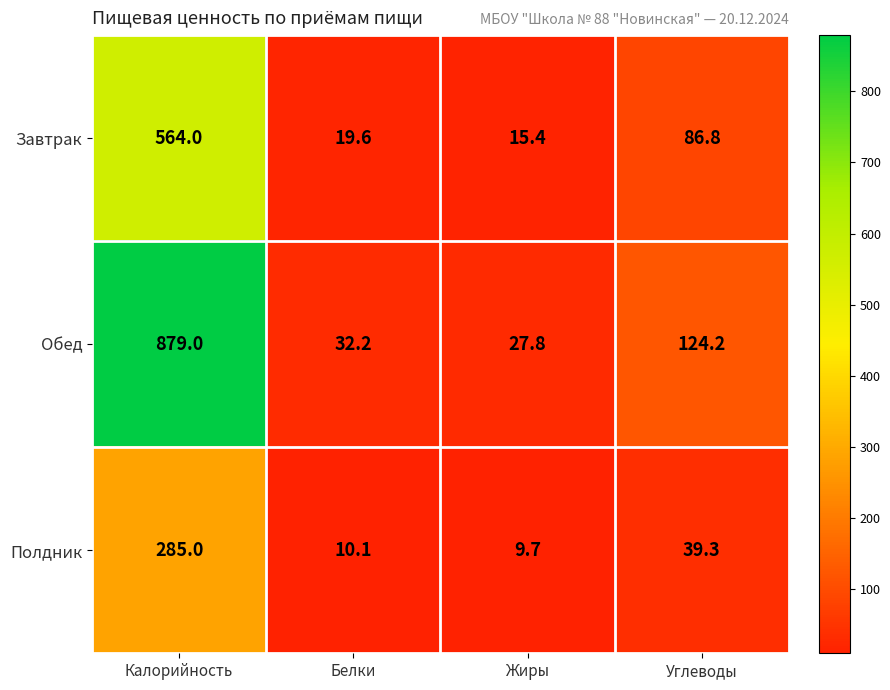

Rank the series by their maximum value, from highest to lowest.

Обед, Завтрак, Полдник